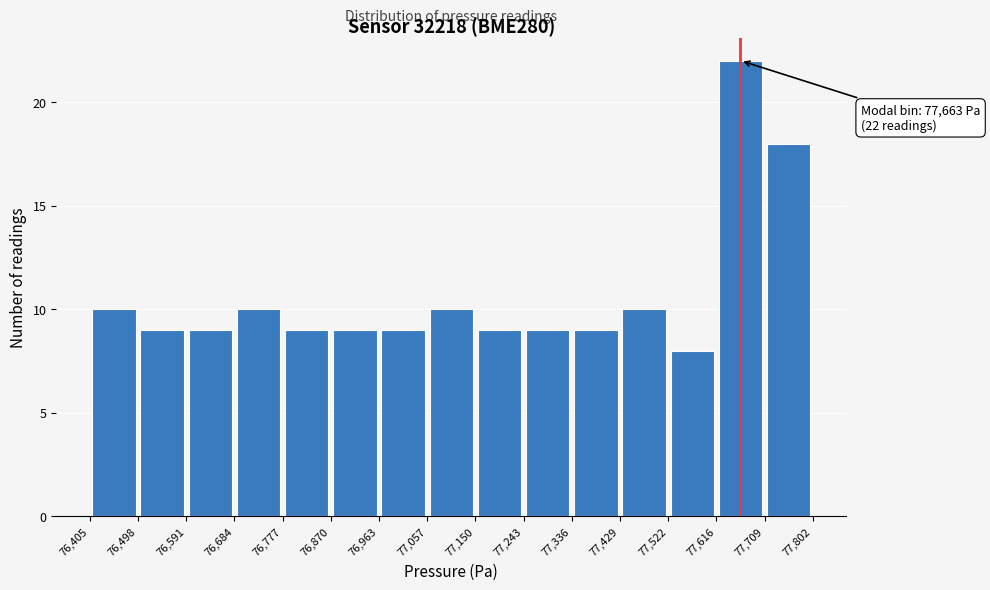

Which range on the x-axis has the tallest bar?

77,616 to 77,709